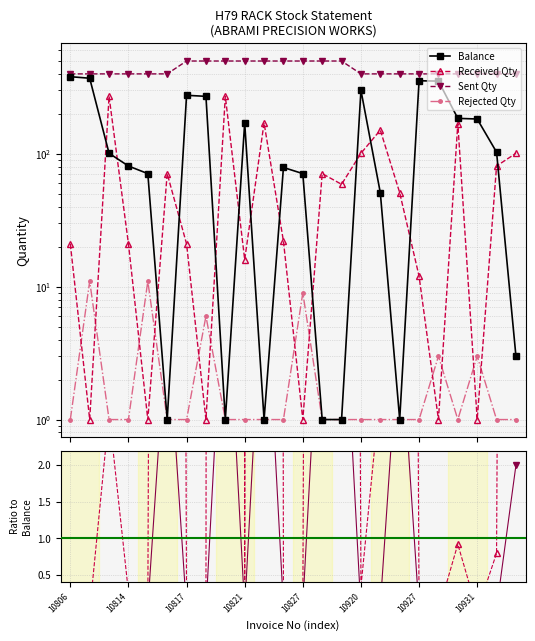

Reading right to left, transcribe all the data shown in this chart.

Balance: 3.0	103.0	183.0	185.0	353.0	355.0	1.0	51.0	301.0	1.0	1.0	71.0	79.0	1.0	171.0	1.0	271.0	276.0	1.0	71.0	81.0	101.0	371.0	381.0
Received Qty: 101.0	81.0	1.0	169.0	1.0	12.0	51.0	151.0	101.0	59.0	71.0	1.0	22.0	171.0	16.0	271.0	1.0	21.0	71.0	1.0	21.0	271.0	1.0	21.0
Sent Qty: 400.0	400.0	400.0	400.0	400.0	400.0	400.0	400.0	400.0	500.0	500.0	500.0	500.0	500.0	500.0	500.0	500.0	500.0	400.0	400.0	400.0	400.0	400.0	400.0
Rejected Qty: 1.0	1.0	3.0	1.0	3.0	1.0	1.0	1.0	1.0	1.0	1.0	9.0	1.0	1.0	1.0	1.0	6.0	1.0	1.0	11.0	1.0	1.0	11.0	1.0
Received/Balance: 50.5	0.8	0.0	0.9	0.0	0.0	51.0	3.0	0.3	59.0	71.0	0.0	0.3	171.0	0.1	271.0	0.0	0.1	71.0	0.0	0.3	2.7	0.0	0.1
Sent/Balance (/100): 2.0	0.0	0.0	0.0	0.0	0.0	4.0	0.1	0.0	5.0	5.0	0.1	0.1	5.0	0.0	5.0	0.0	0.0	4.0	0.1	0.1	0.0	0.0	0.0